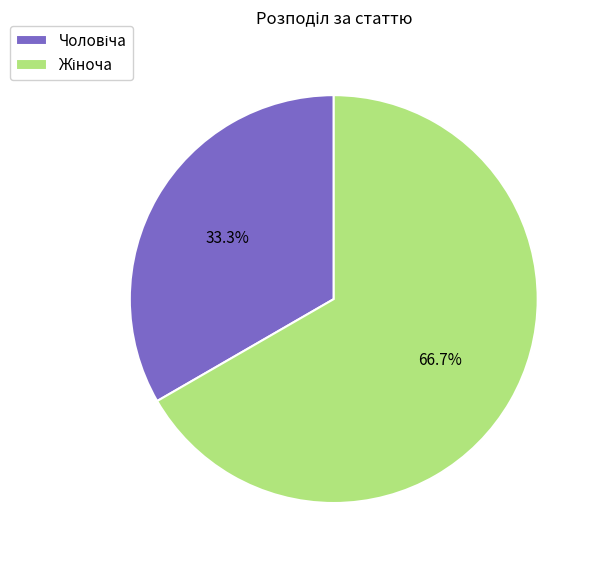

Is there any slice that represents more than half of the pie?

Yes